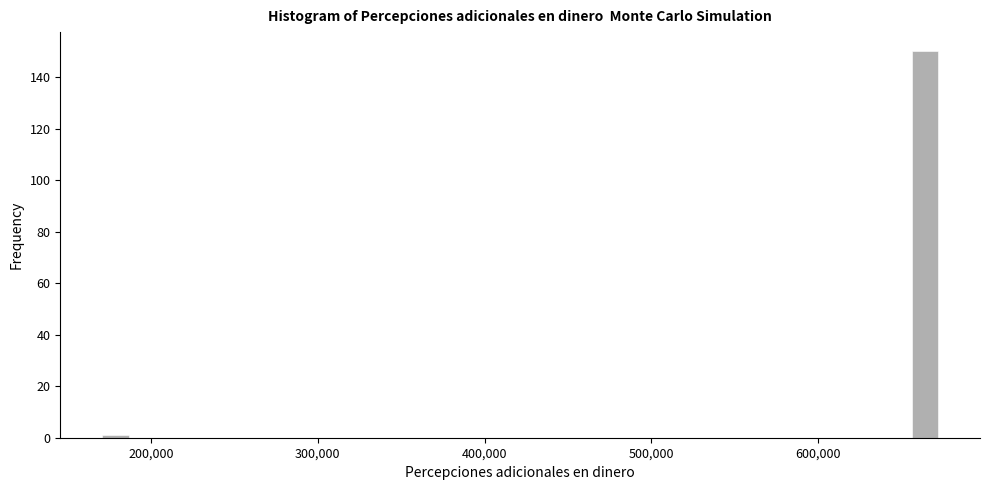

Read against the x-axis, roughly where is the centre of the tallest bar?

660000